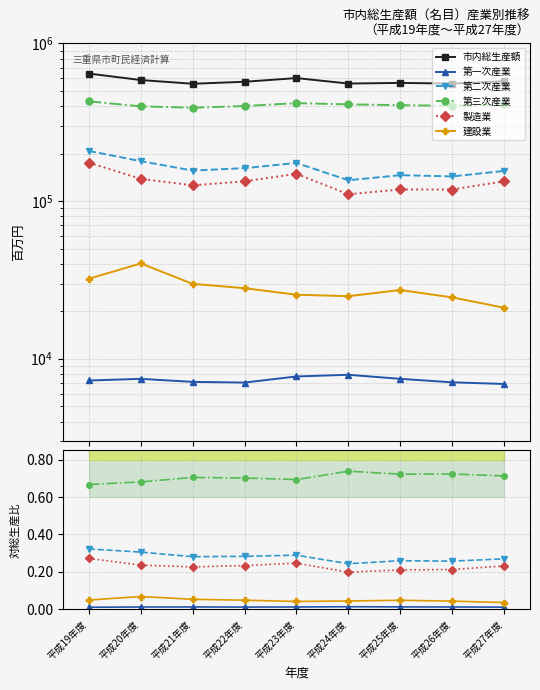

Is the value of 製造業 at 平成27年度 greater than the value of 建設業 at 平成25年度?

Yes